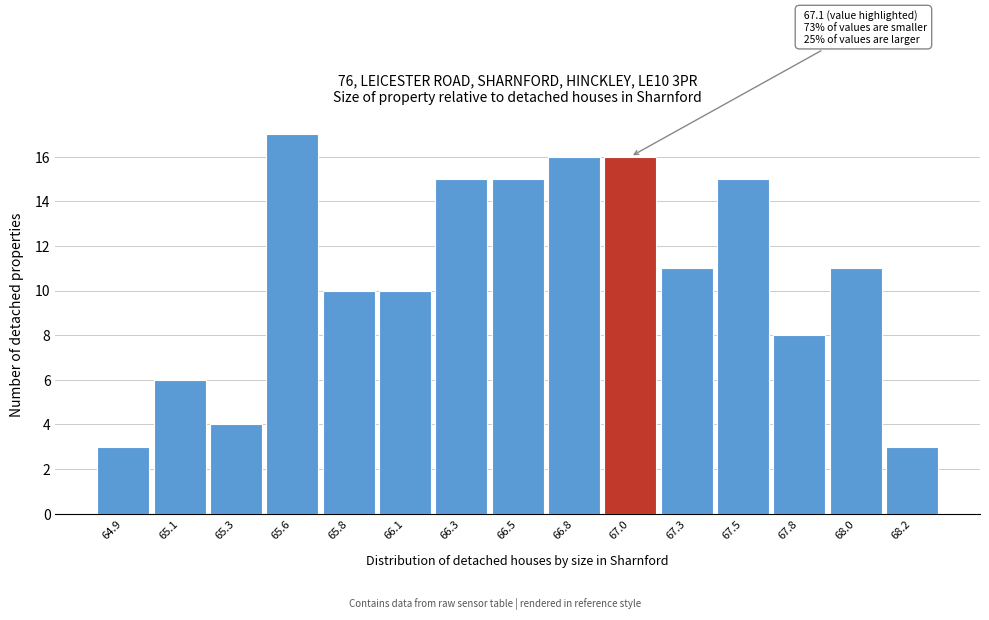

Reading left to right, extract all data points from this chart.

64.9=3	65.1=6	65.3=4	65.6=17	65.8=10	66.1=10	66.3=15	66.5=15	66.8=16	67.0=16	67.3=11	67.5=15	67.8=8	68.0=11	68.2=3